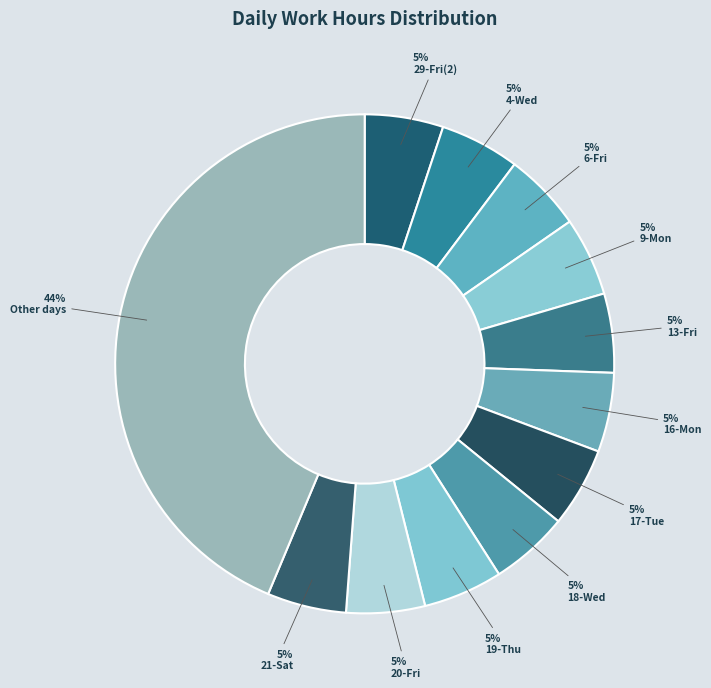

Count the number of slices in the pie.

12